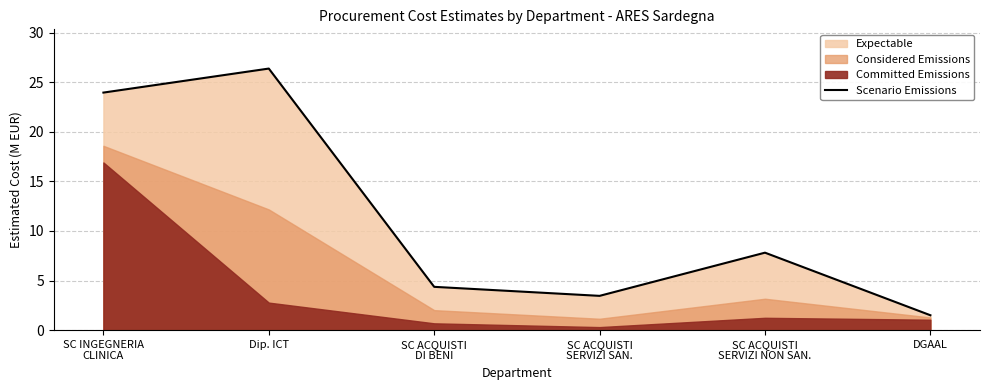

What is the change in value from SC ACQUISTI
SERVIZI NON SAN. to DGAAL?

-6.3